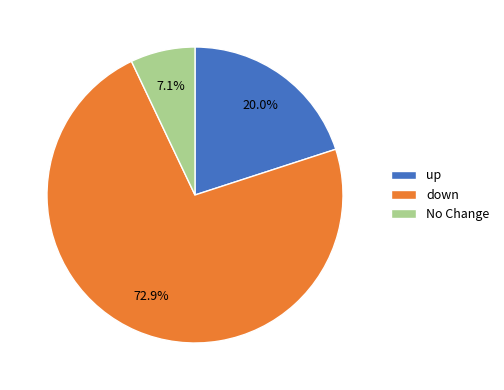

What percentage is NOT represented by up?

80.0%